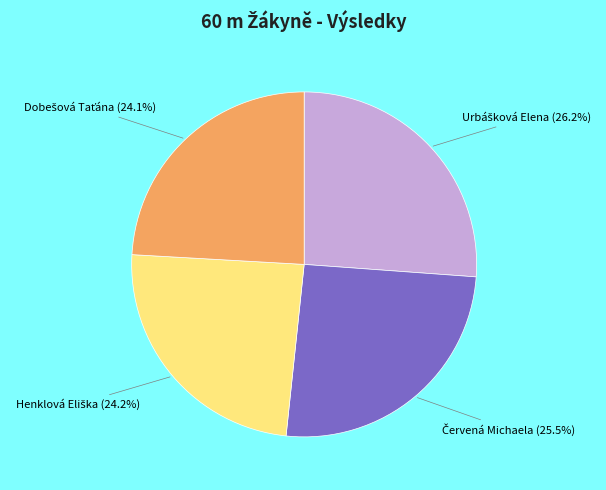

How many slices are in this pie chart?

4